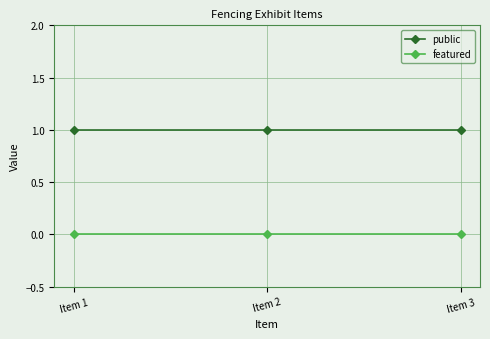

True or false: featured has a value of 0 at Item 3.

True